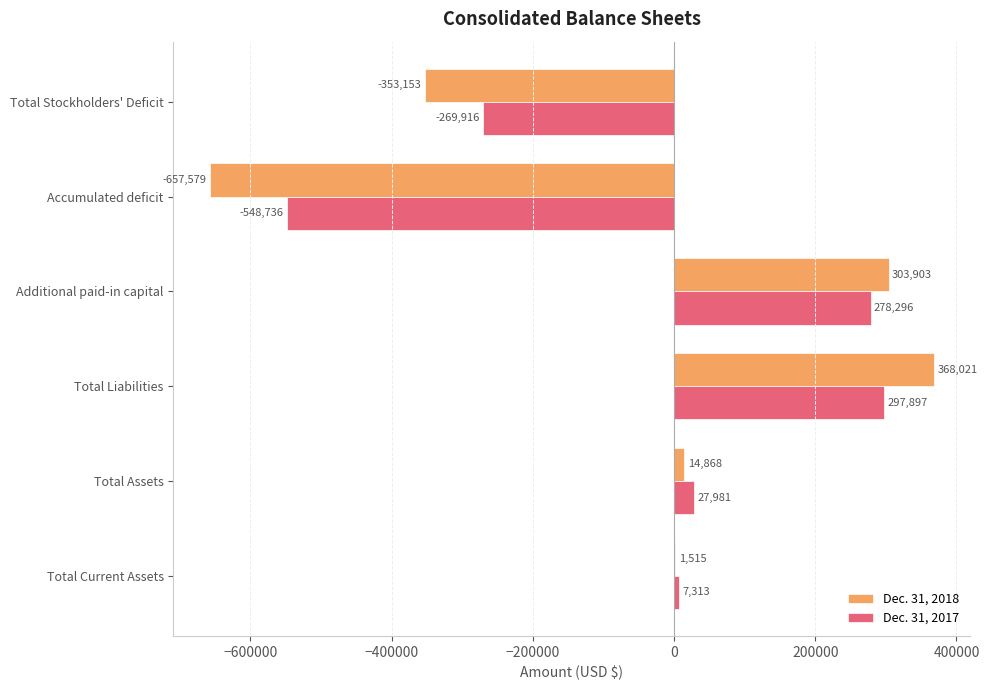

What is the sum of all Dec. 31, 2017 values?

-207165